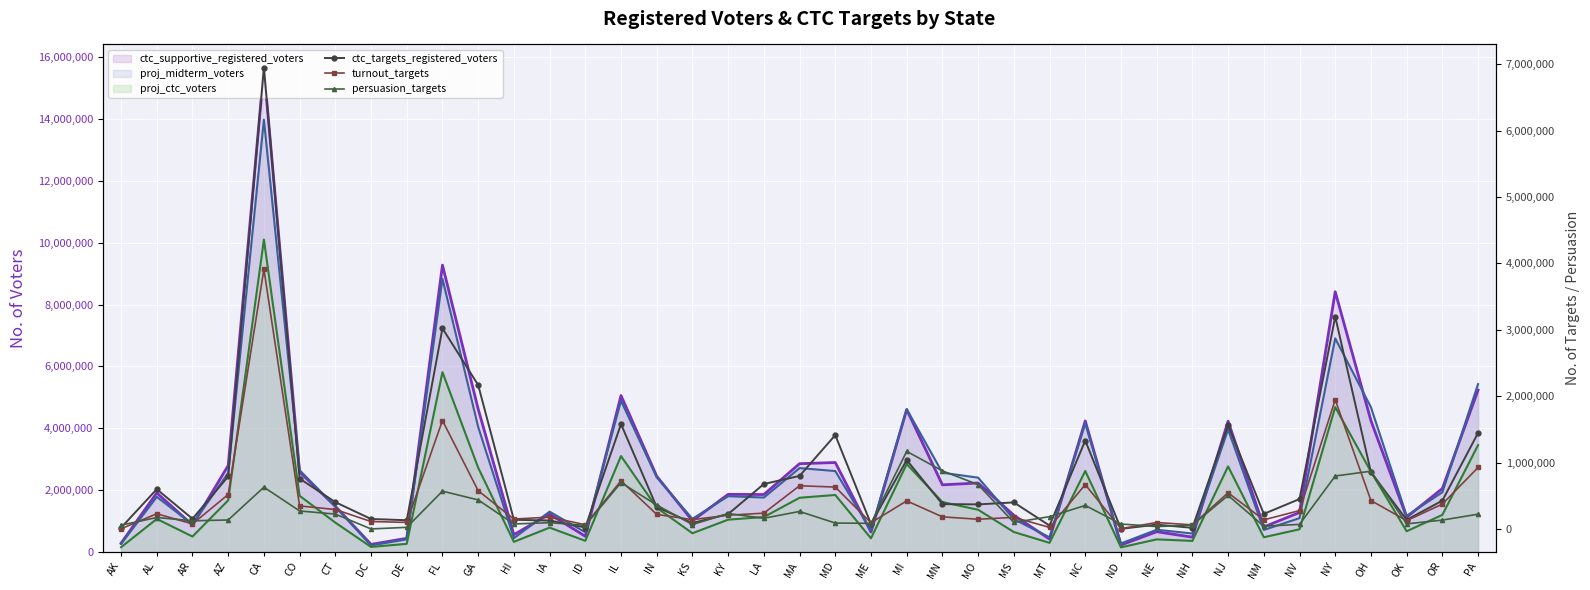

What is the sum of all ctc_targets_registered_voters values?

32616391